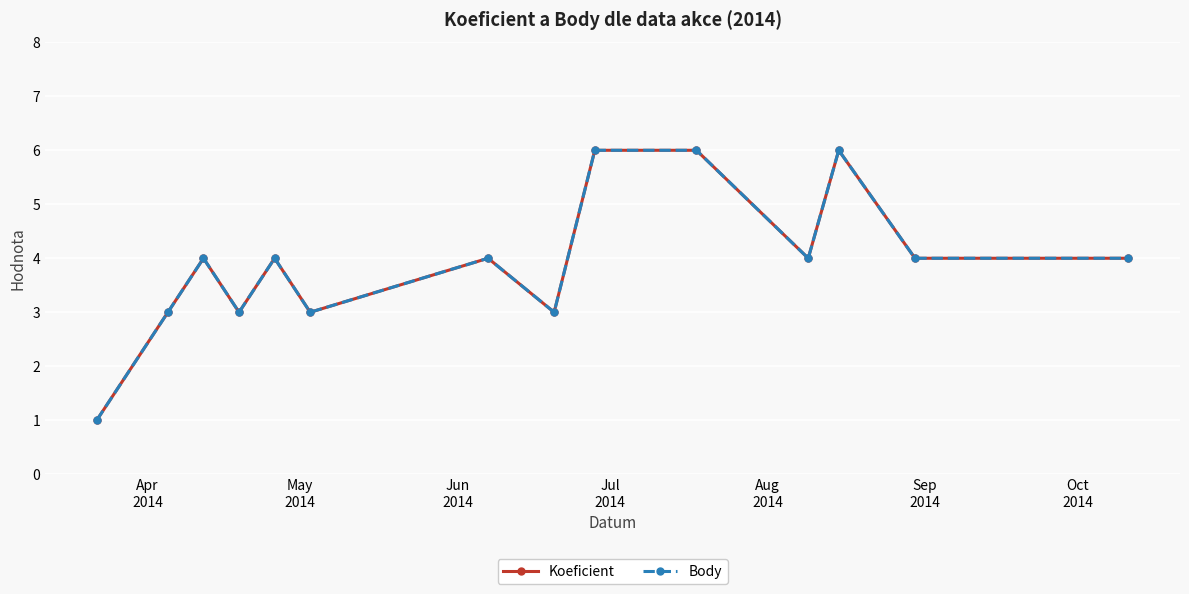

Is this an area chart (filled region under the line)?

No